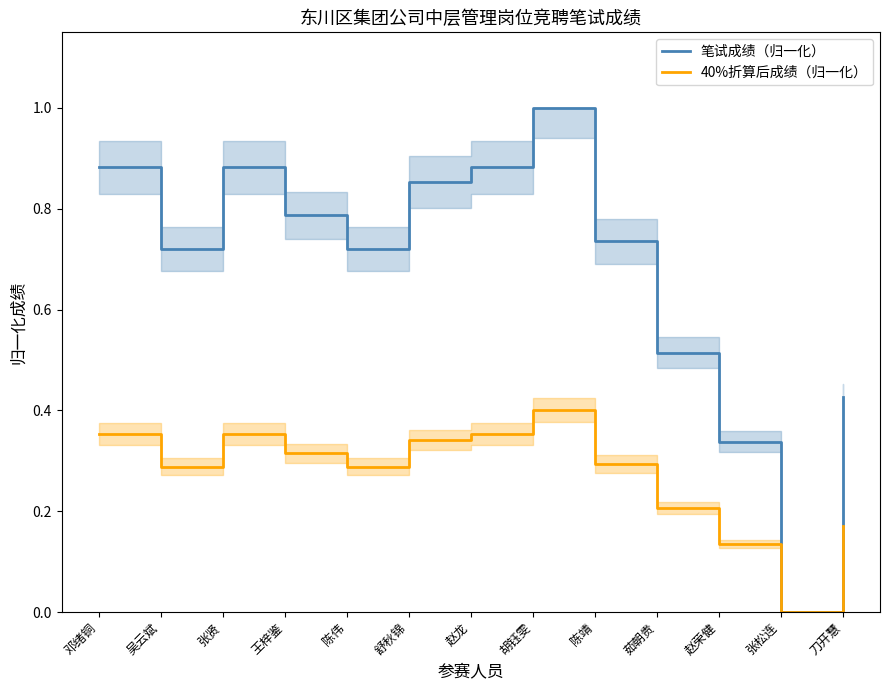

How many interior local valleys does the 40%折算后成绩（归一化） series have?

3